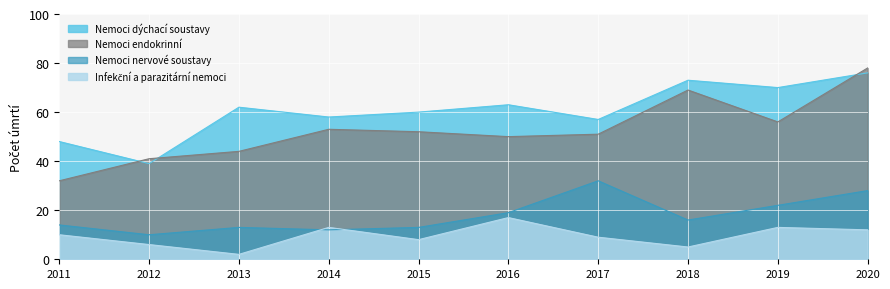

Is it true that Nemoci nervové soustavy equals 28 at 2016?

False